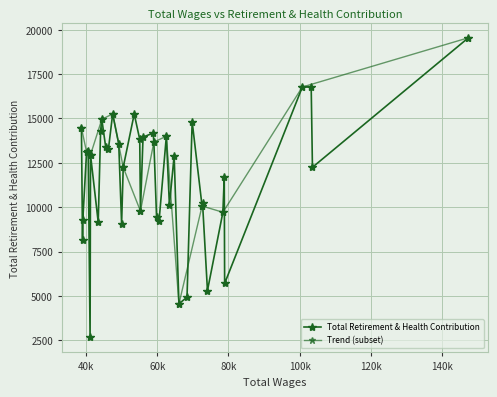

True or false: the data shows 6738 at 21.

False